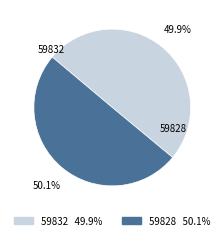

Which category accounts for the majority?

59828